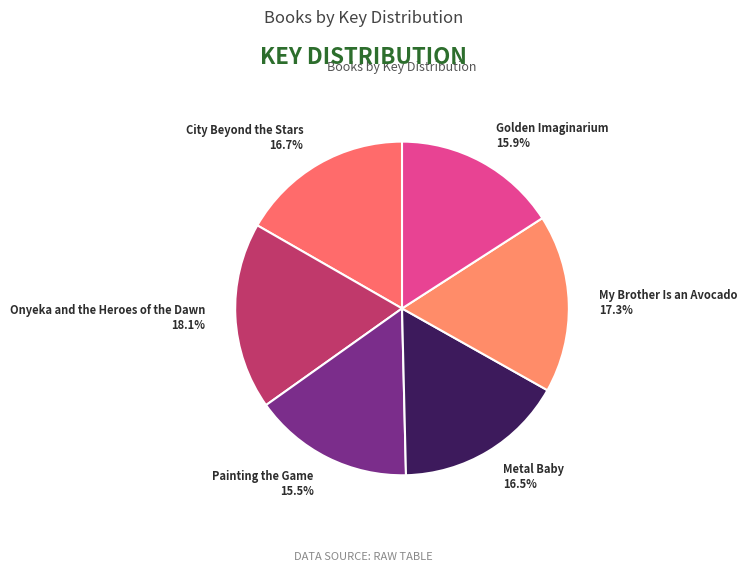

To the nearest percent, what is the average slice percentage?

17%